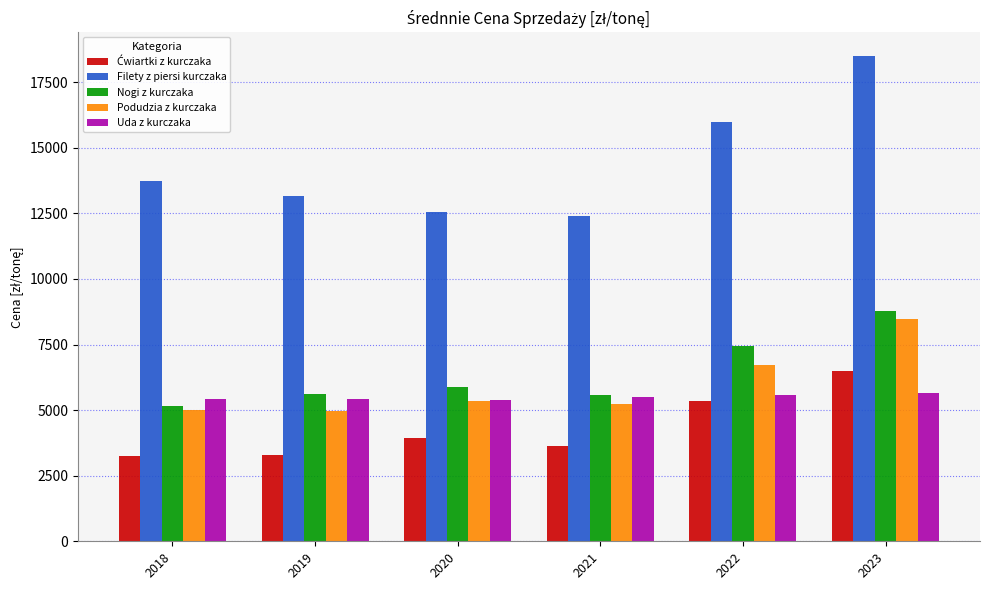

At which label does Podudzia z kurczaka reach its peak?

2023